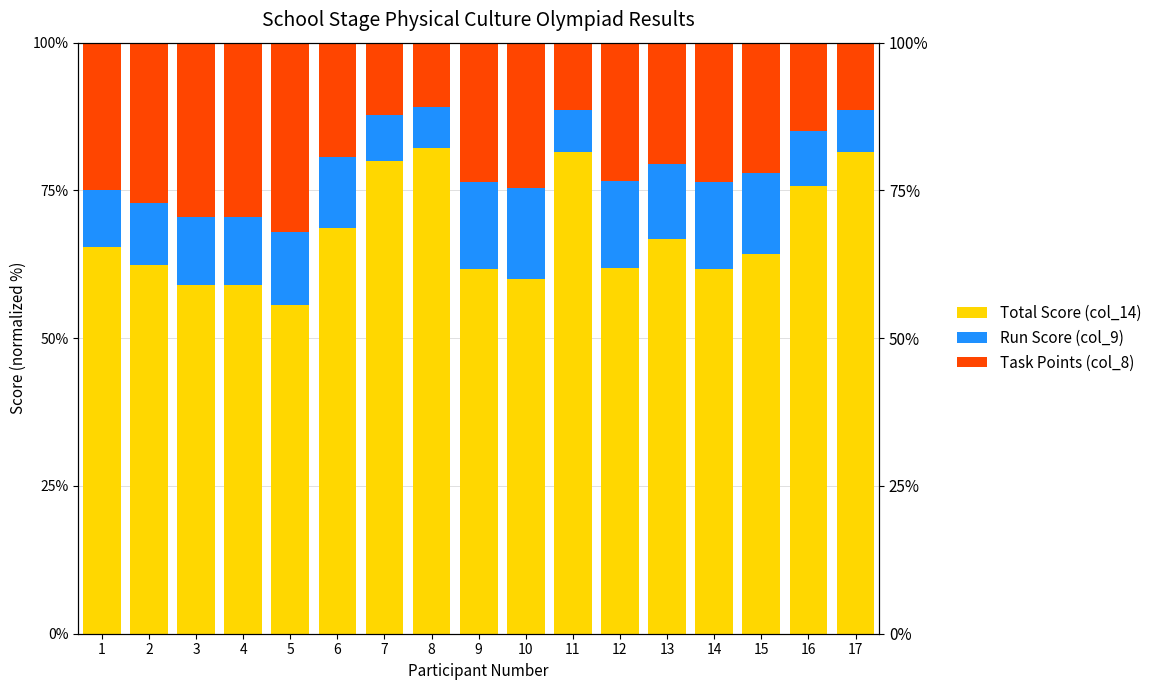

True or false: Run Score (col_9) has a value of 14.7 at 12.

True